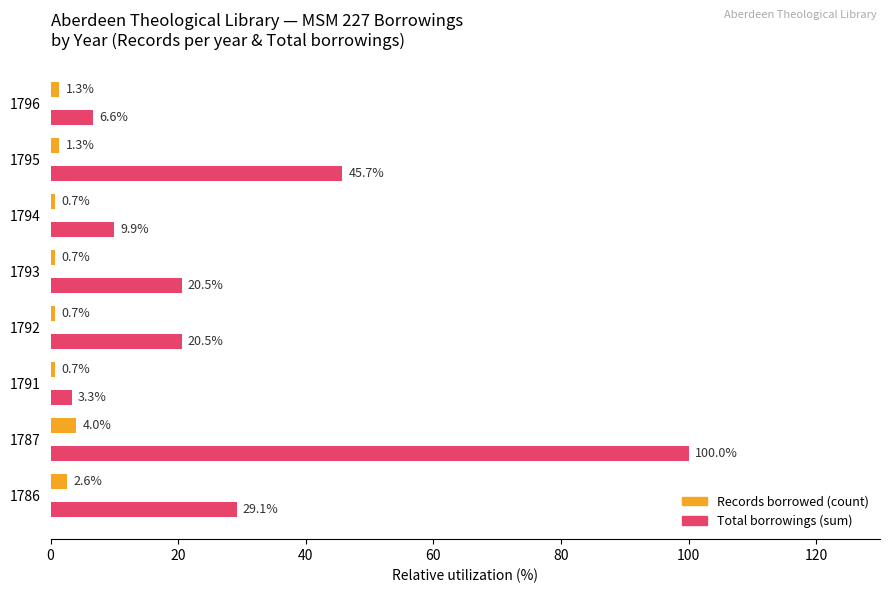

How many data points does each series have?

8